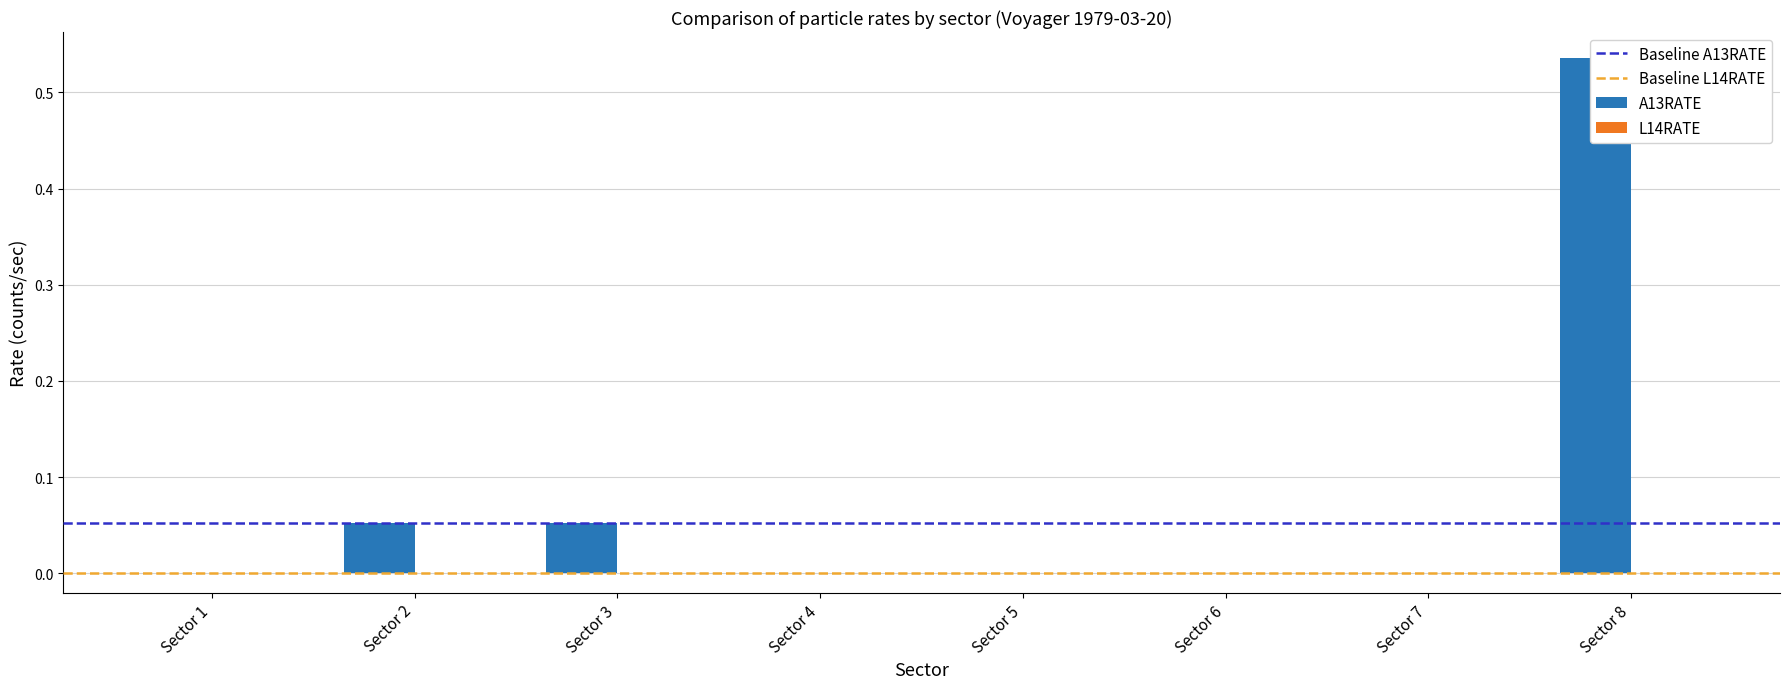

Which category has the highest value across all series?

Sector 8